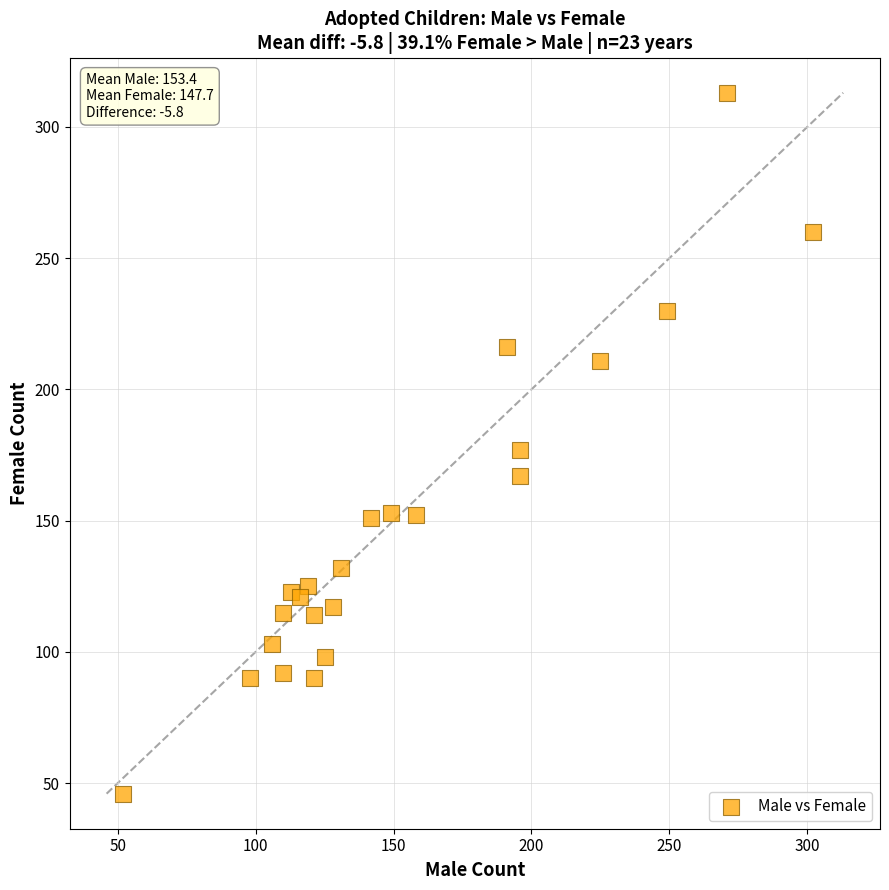

What is the range of X values (max minus min)?

250